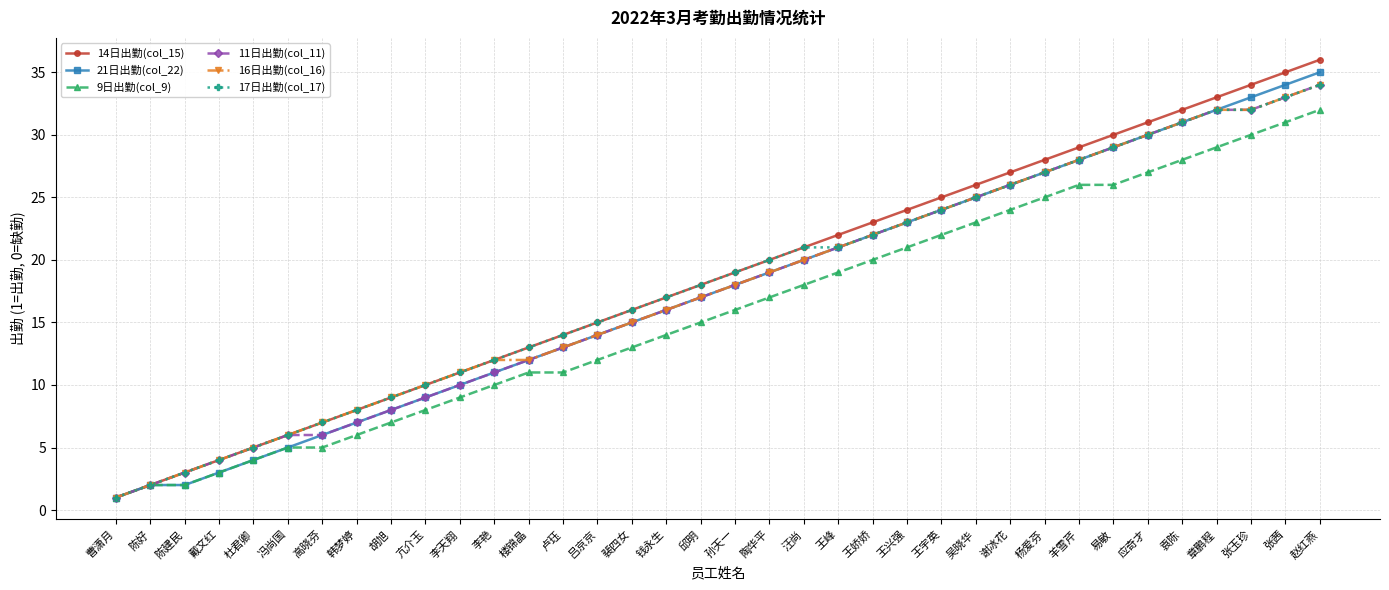

Reading left to right, transcribe all the data shown in this chart.

14日出勤(col_15): 1	2	3	4	5	6	7	8	9	10	11	12	13	14	15	16	17	18	19	20	21	22	23	24	25	26	27	28	29	30	31	32	33	34	35	36
21日出勤(col_22): 1	2	2	3	4	5	6	7	8	9	10	11	12	13	14	15	16	17	18	19	20	21	22	23	24	25	26	27	28	29	30	31	32	33	34	35
9日出勤(col_9): 1	2	2	3	4	5	5	6	7	8	9	10	11	11	12	13	14	15	16	17	18	19	20	21	22	23	24	25	26	26	27	28	29	30	31	32
11日出勤(col_11): 1	2	3	4	5	6	6	7	8	9	10	11	12	13	14	15	16	17	18	19	20	21	22	23	24	25	26	27	28	29	30	31	32	32	33	34
16日出勤(col_16): 1	2	3	4	5	6	7	8	9	10	11	12	12	13	14	15	16	17	18	19	20	21	22	23	24	25	26	27	28	29	30	31	32	32	33	34
17日出勤(col_17): 1	2	3	4	5	6	7	8	9	10	11	12	13	14	15	16	17	18	19	20	21	21	22	23	24	25	26	27	28	29	30	31	32	32	33	34